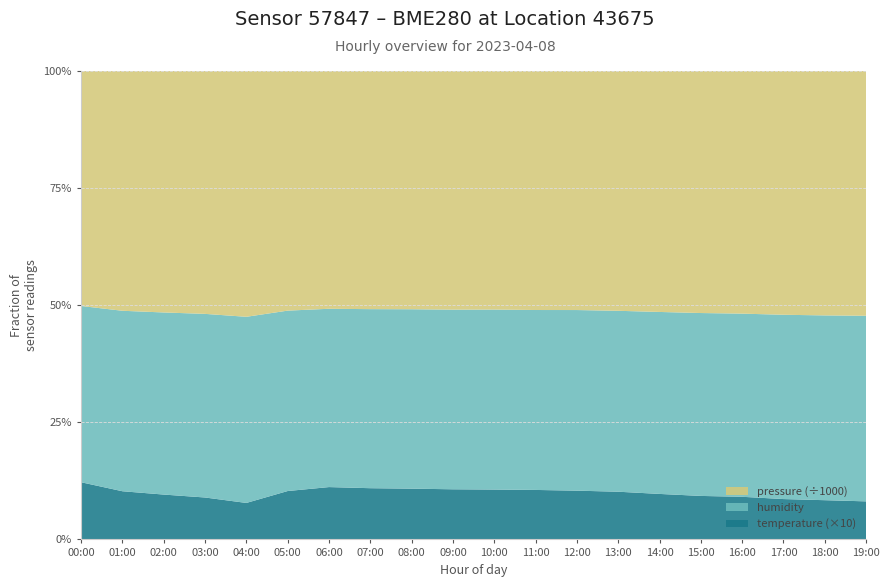

Reading left to right, transcribe all the data shown in this chart.

pressure: 00:00=99040.8	01:00=99041.5	02:00=99053.2	03:00=99059.2	04:00=99051.9	05:00=99040.4	06:00=99027.6	07:00=99022.4	08:00=99025.6	09:00=99030.4	10:00=99032.2	11:00=99029.6	12:00=99033.2	13:00=99039.7	14:00=99044.9	15:00=99053.4	16:00=99057.2	17:00=99057.1	18:00=99055.6	19:00=99056.3
humidity: 00:00=74.3	01:00=74.5	02:00=74.7	03:00=74.9	04:00=75.0	05:00=74.6	06:00=74.3	07:00=74.5	08:00=74.6	09:00=74.5	10:00=74.7	11:00=74.5	12:00=74.8	13:00=74.7	14:00=74.8	15:00=74.8	16:00=74.8	17:00=74.9	18:00=74.9	19:00=75.1
temperature: 00:00=2.4	01:00=2.0	02:00=1.8	03:00=1.7	04:00=1.5	05:00=2.0	06:00=2.2	07:00=2.1	08:00=2.1	09:00=2.1	10:00=2.1	11:00=2.0	12:00=2.0	13:00=2.0	14:00=1.9	15:00=1.8	16:00=1.7	17:00=1.6	18:00=1.6	19:00=1.5